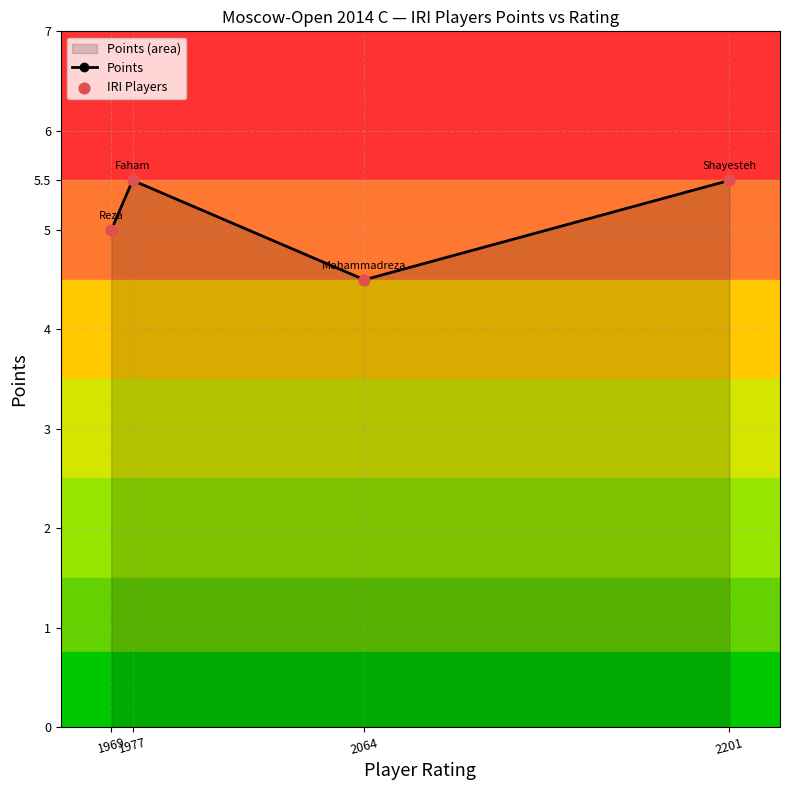

Which series has the largest total across all categories?

Points